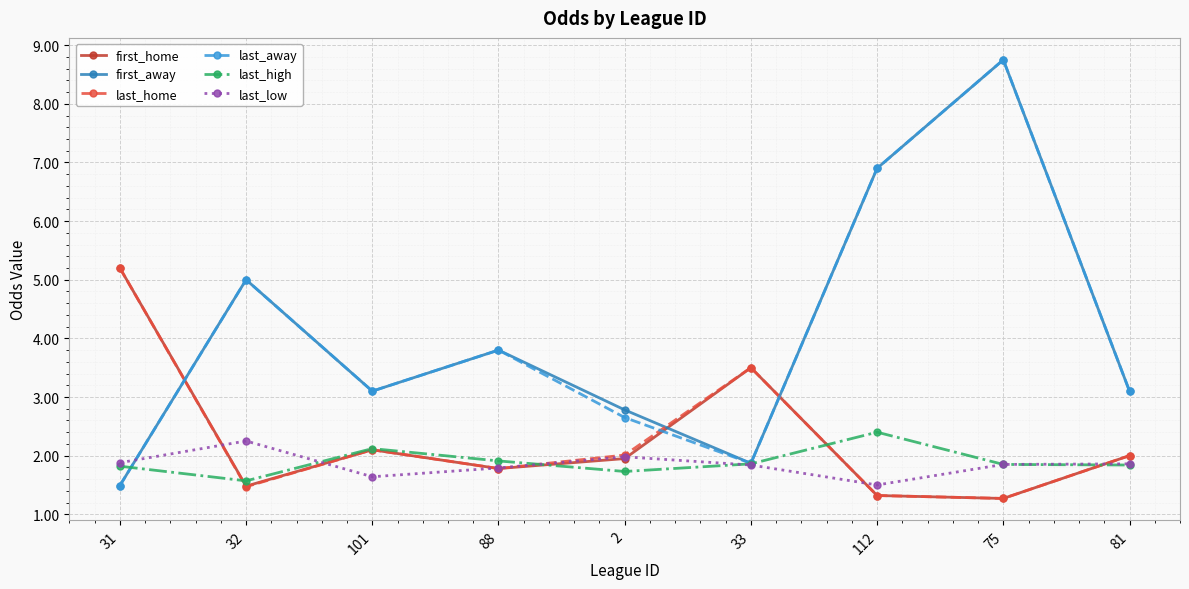

True or false: first_away has a value of 1.5 at 32.

False